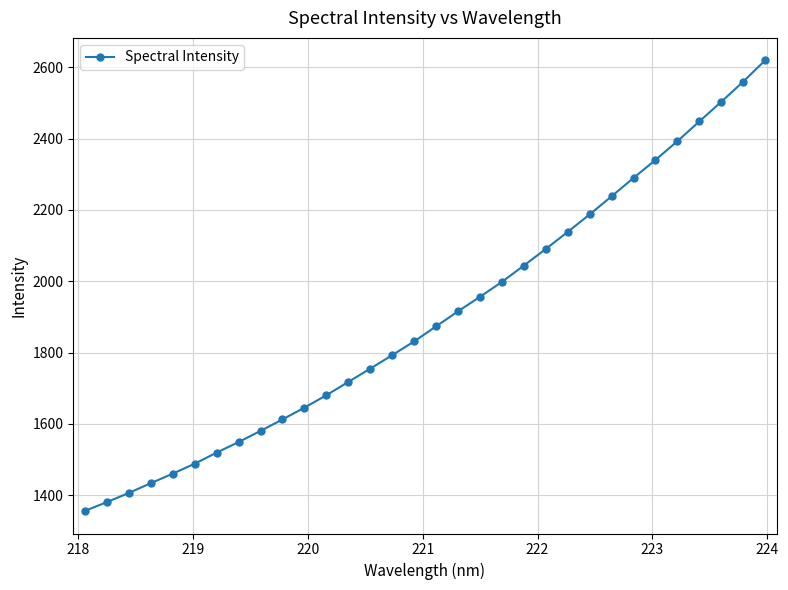

What is the smallest value displayed?

1356.1